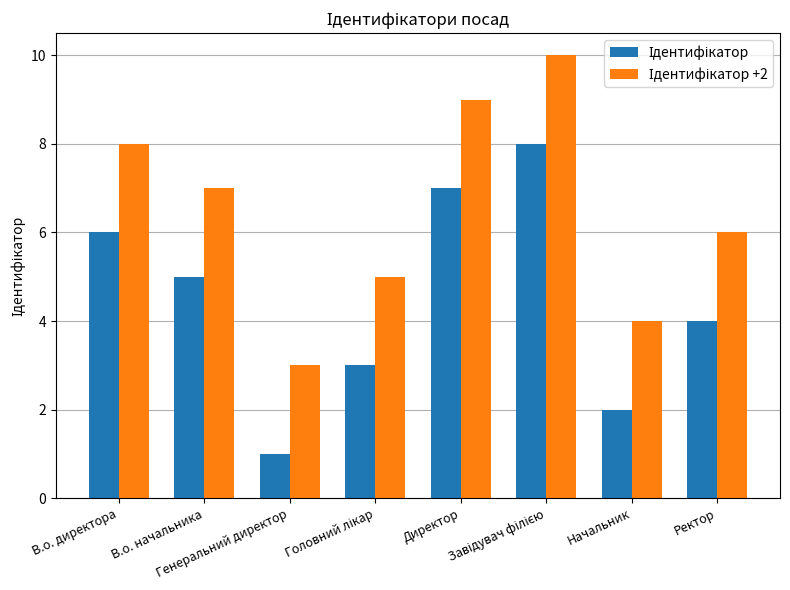

What is the greatest value displayed?

10